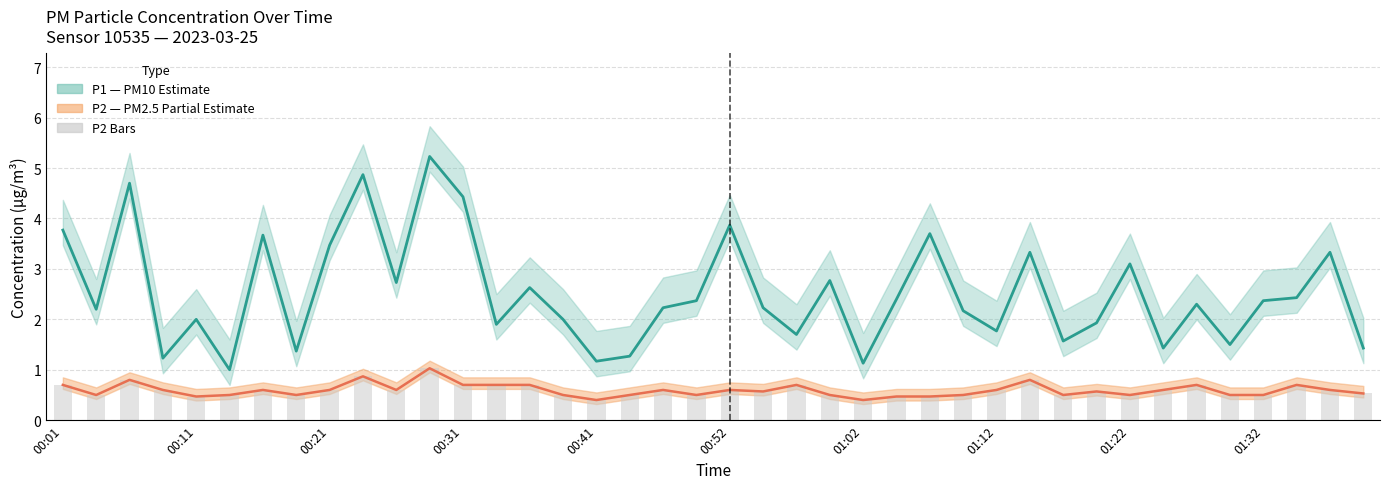

Rank the series at 13 from lowest to highest value.

P2 line, P2 bars, P1 line